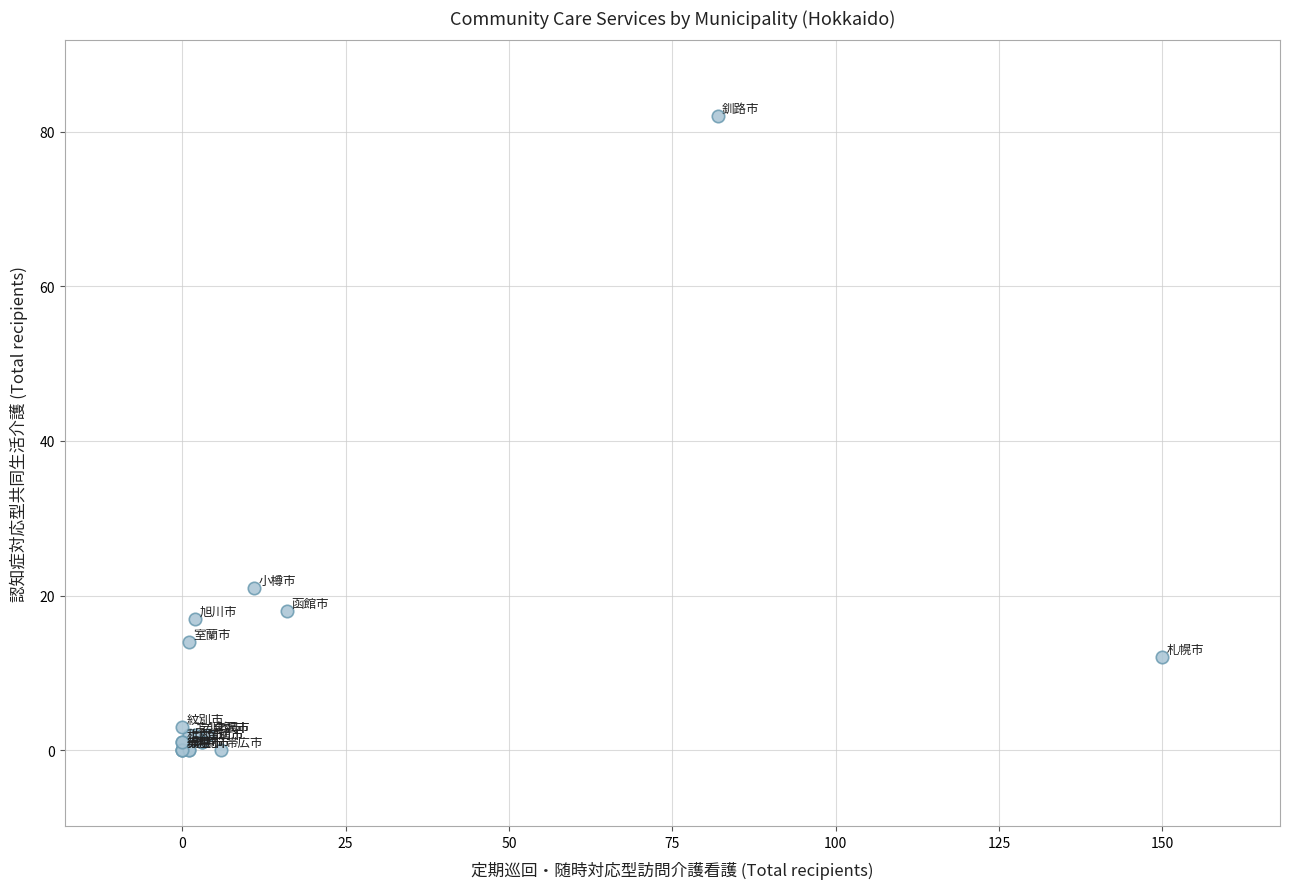

What Y value in the scatter plot is closest to 41?

21